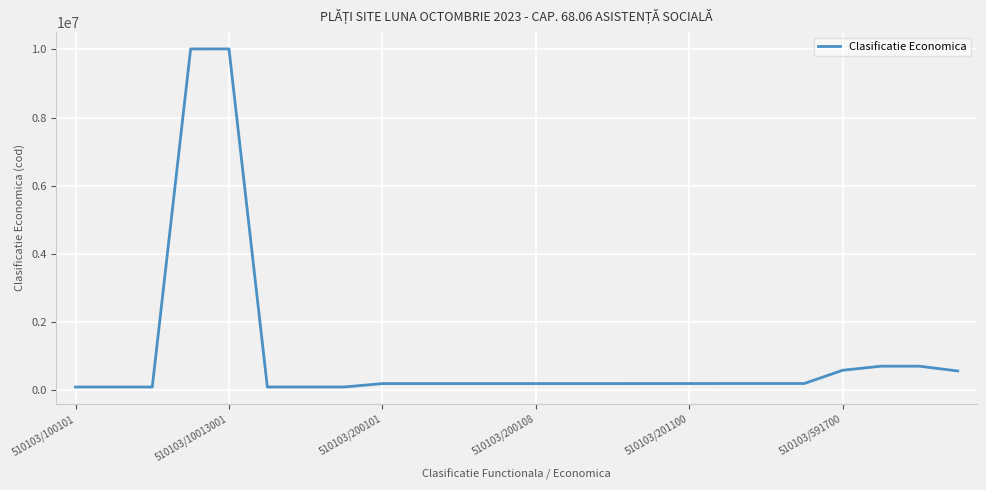

What is the sum of all values?

25618837